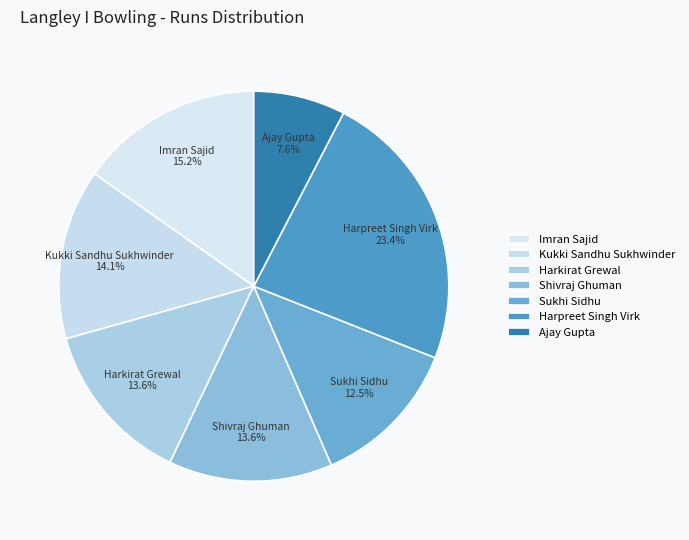

How many segments does this pie chart have?

7